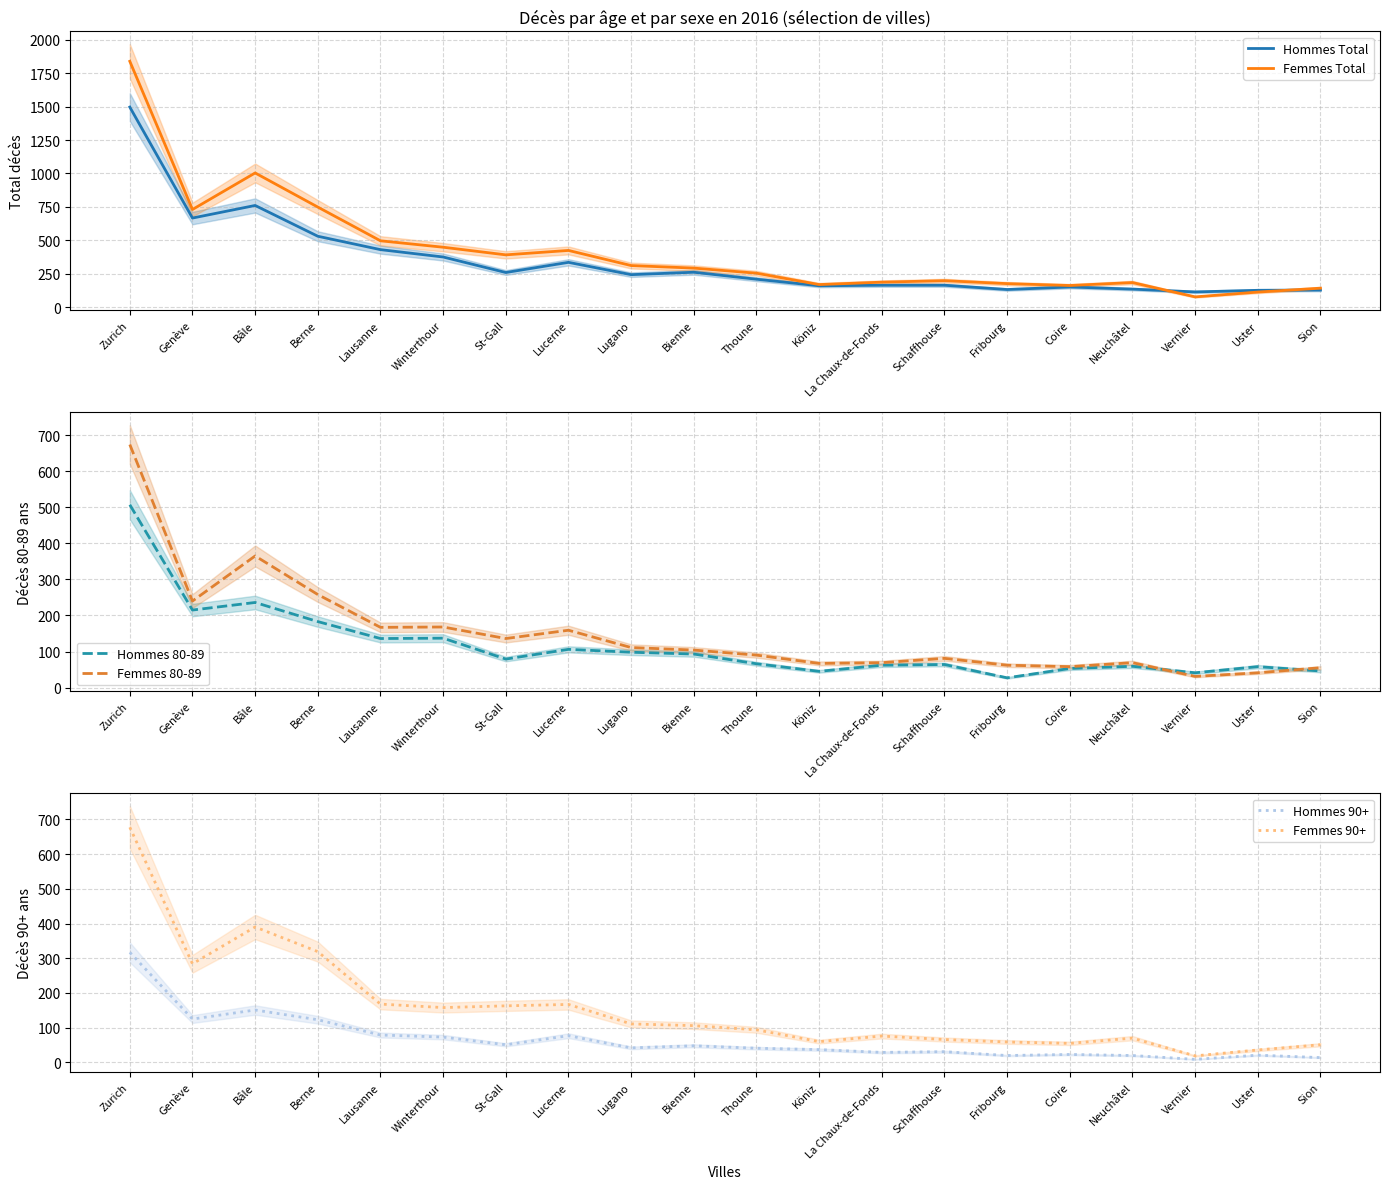

How many interior local valleys does the Femmes 80-89 series have?

6